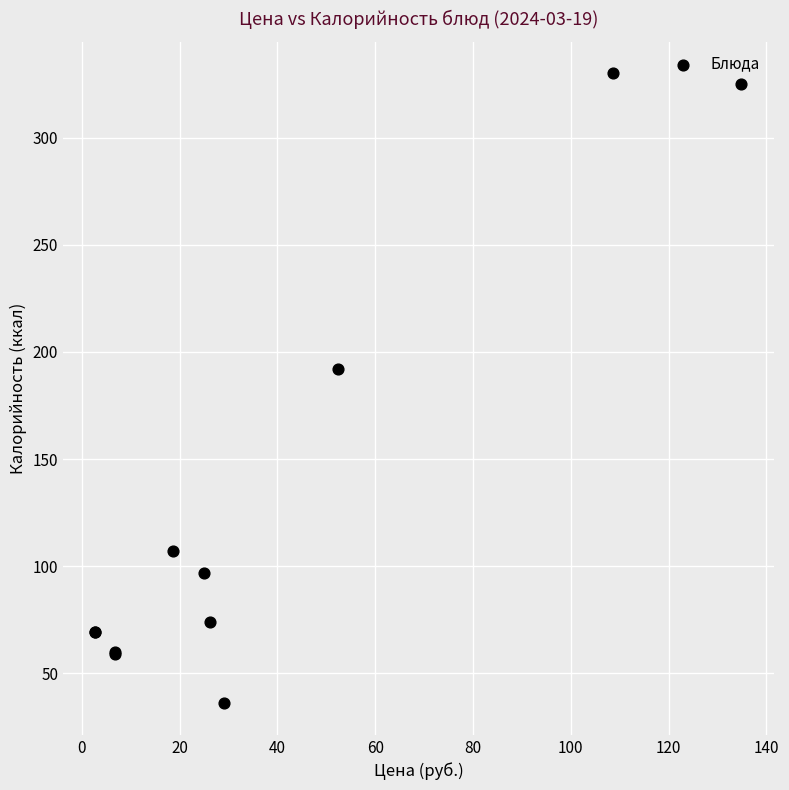

What Y value in the scatter plot is closest to 183?

192.0